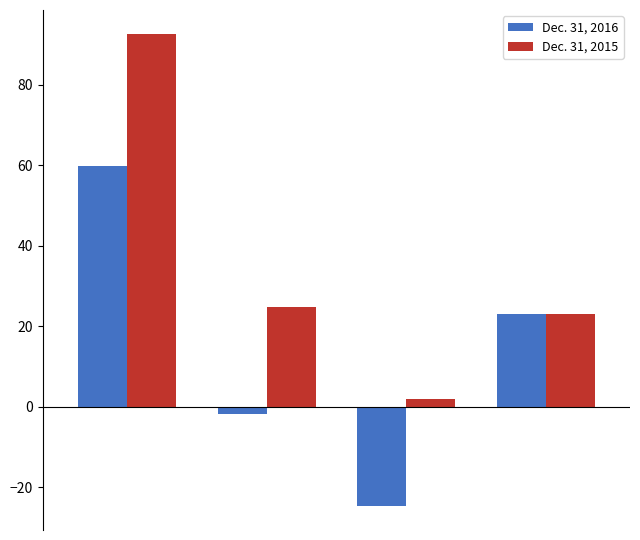

Does the chart contain any negative values?

Yes